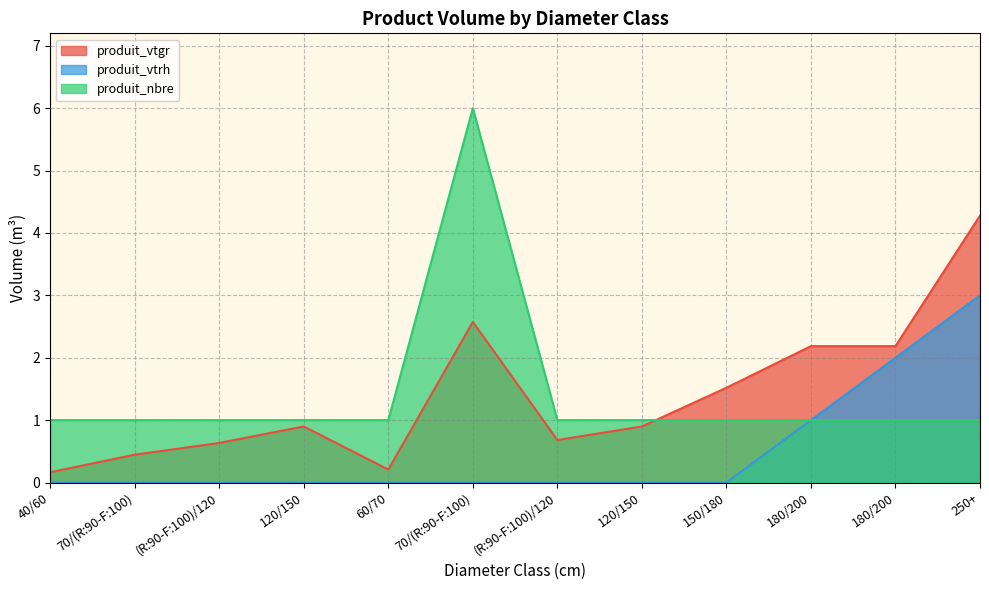

What value does the produit_nbre series have at 40/60?

1.0